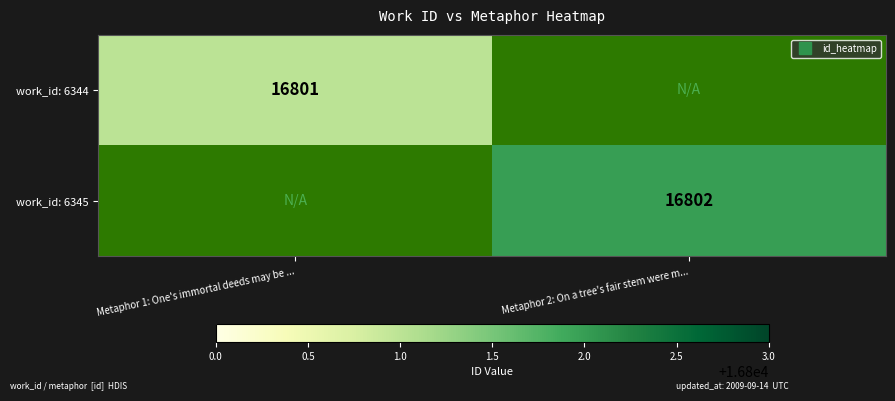

Count the number of categories in the chart.

2